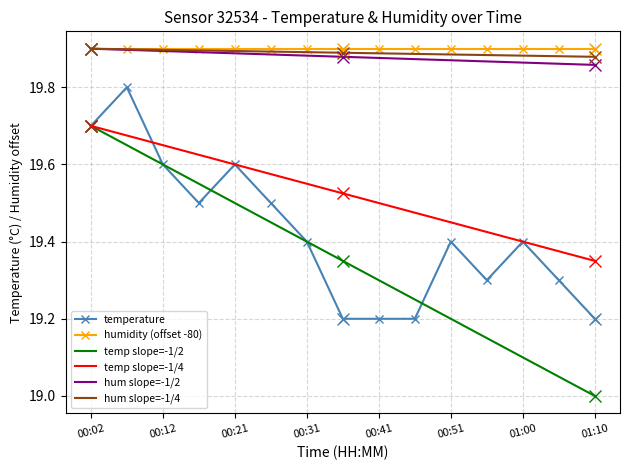

What is the minimum value shown in the chart?

19.0